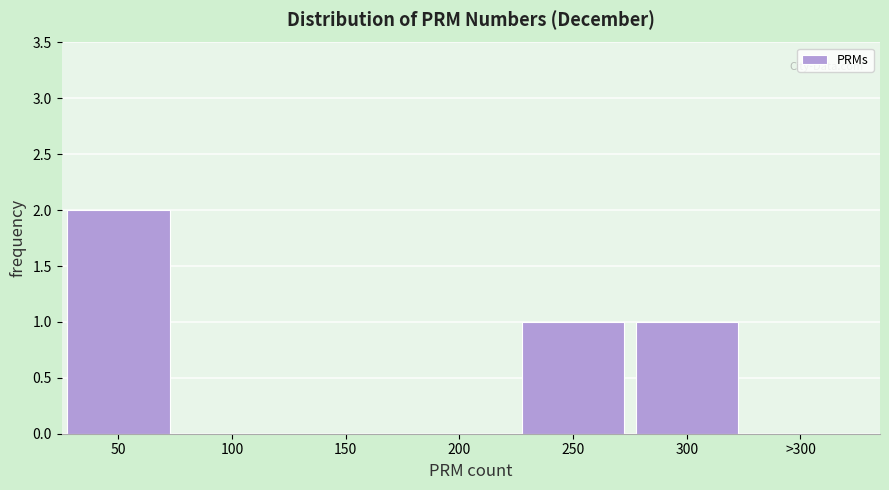

Reading left to right, extract all data points from this chart.

50=2	100=0	150=0	200=0	250=1	300=1	>300=0